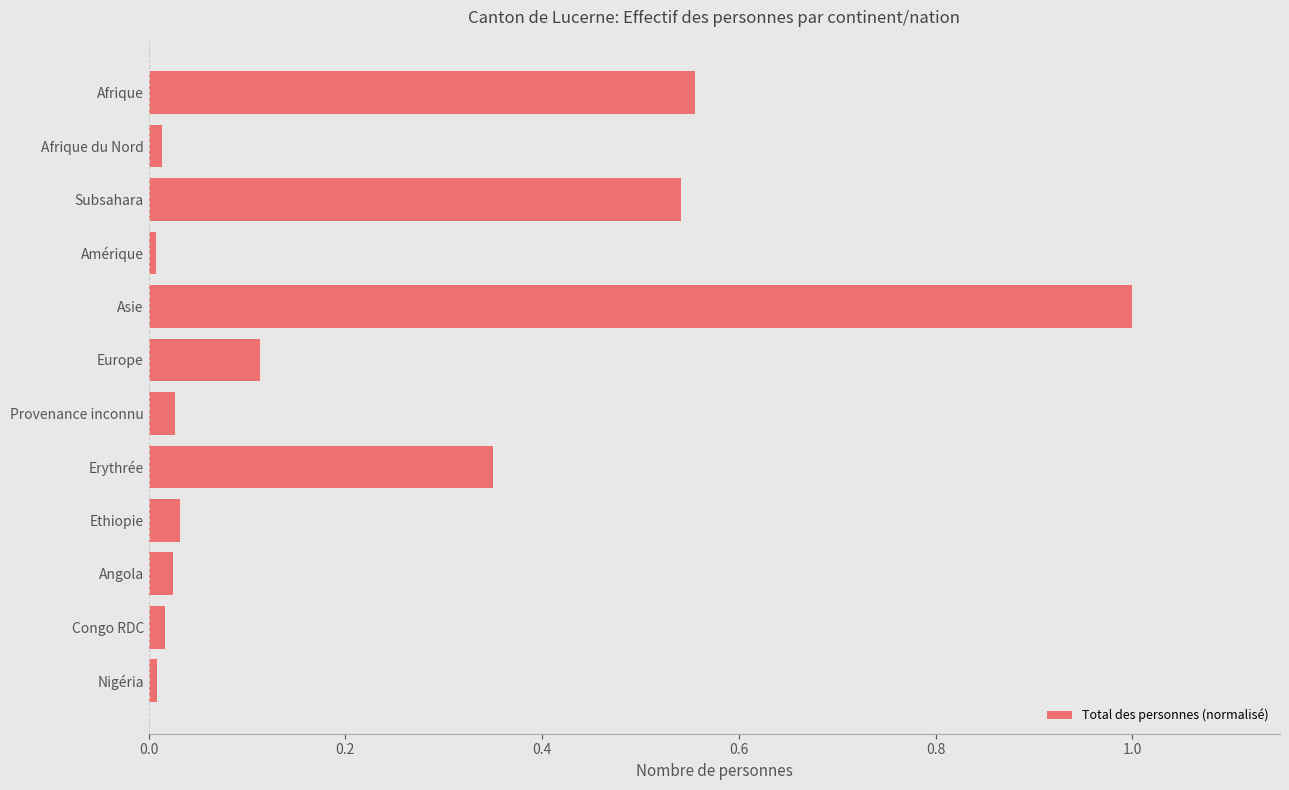

What is the greatest value displayed?

1.0